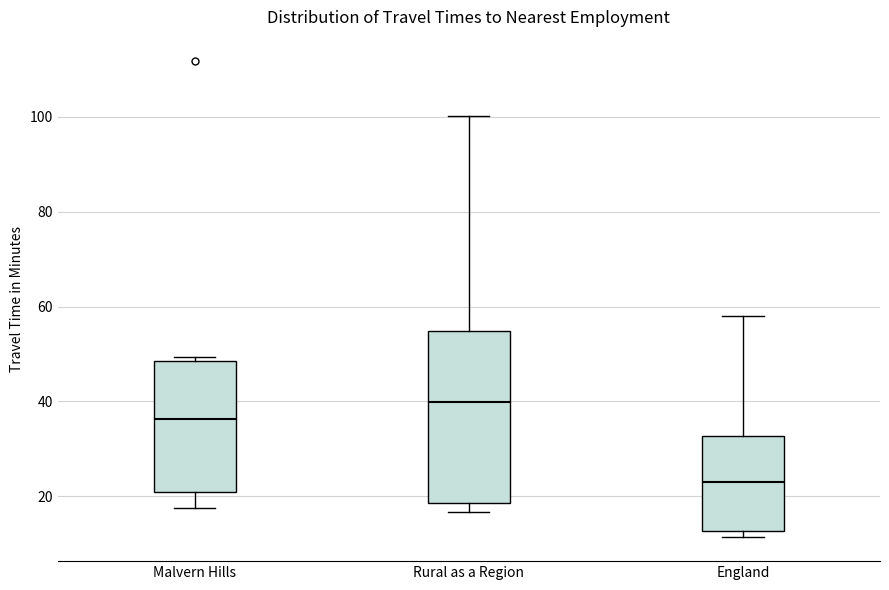

Reading left to right, read every box against the y-axis: the position of its median line, the range the box covers, and the ends of its whiskers. The values are not printed on the chart, so give them approximately, as read against the axis.

Malvern Hills: median 36, box 20 to 48, whiskers 18 to 50
Rural as a Region: median 40, box 18 to 54, whiskers 16 to 100
England: median 22, box 12 to 32, whiskers 12 (just below the box's lower edge) to 58